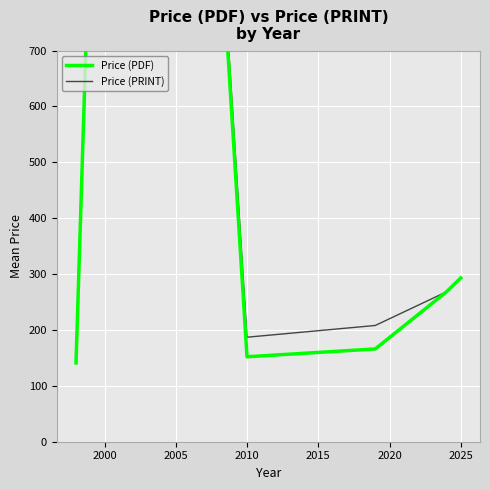

Is this an area chart (filled region under the line)?

No